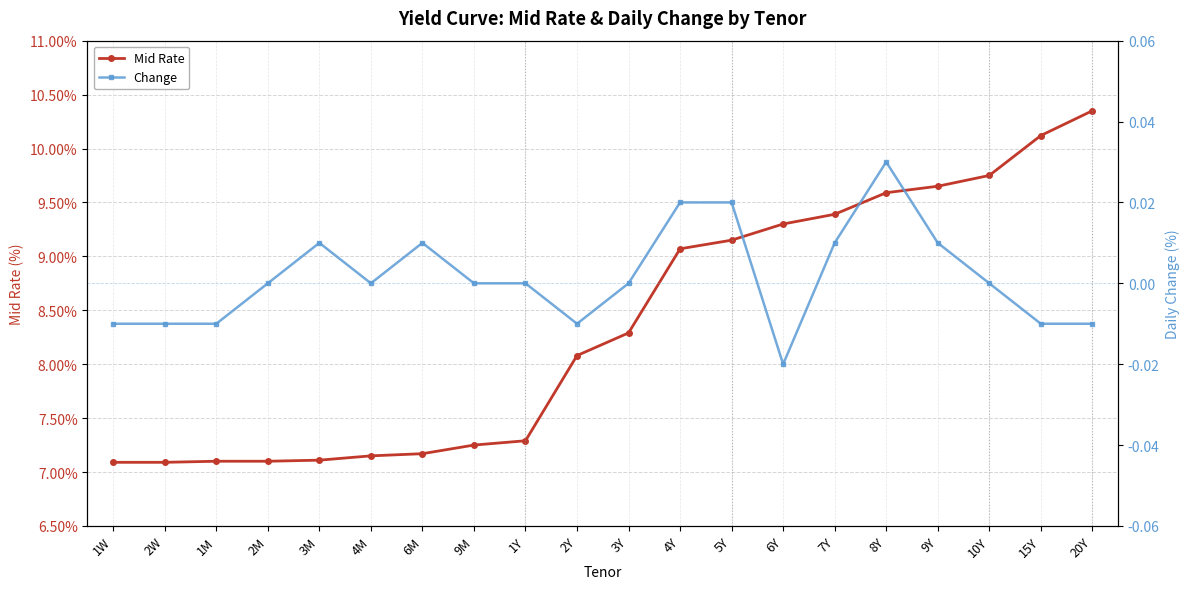

What is the sum of the Mid Rate values at 3M and 3Y?

15.4